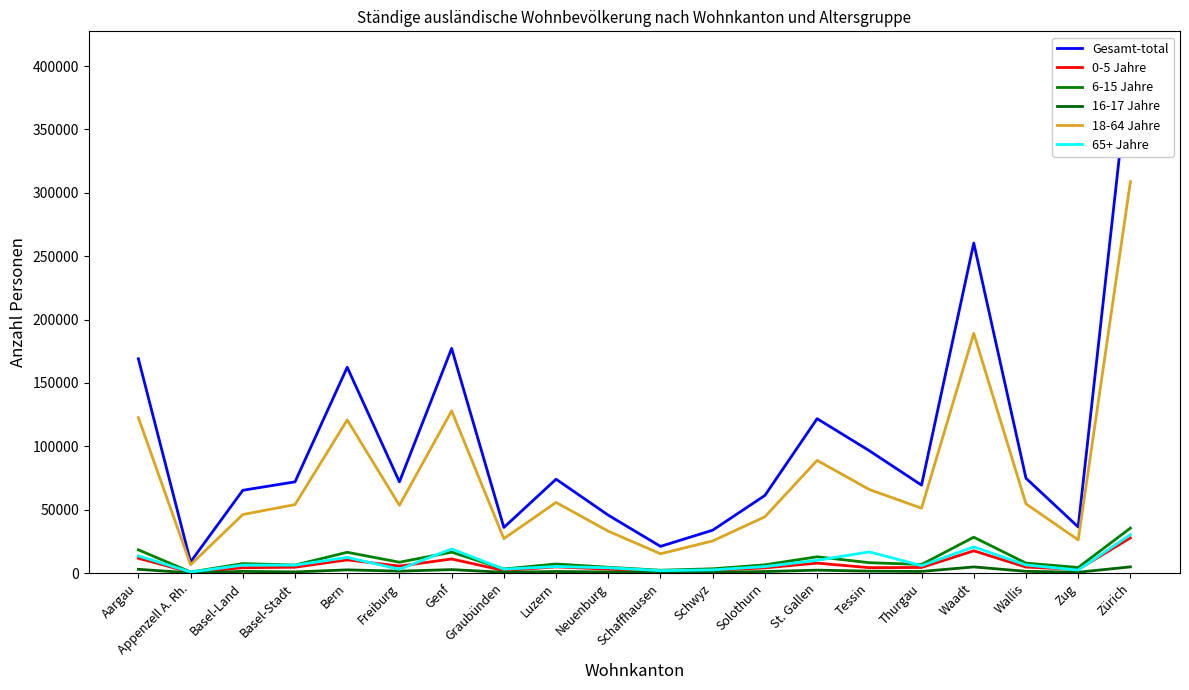

What is the difference between the second highest and minimum values in the 65+ Jahre series?

19845